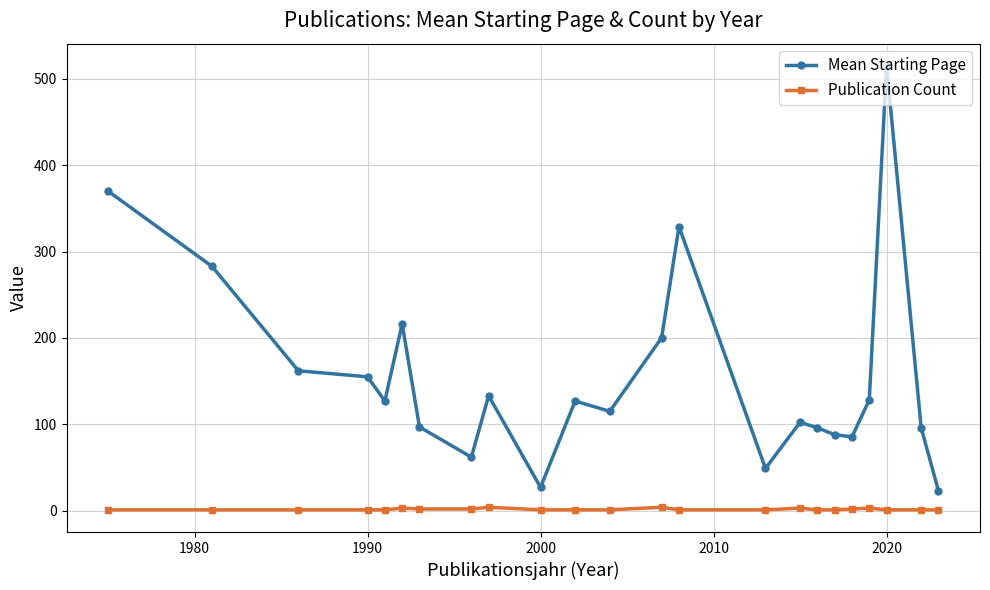

What is the maximum value shown in the chart?

515.0